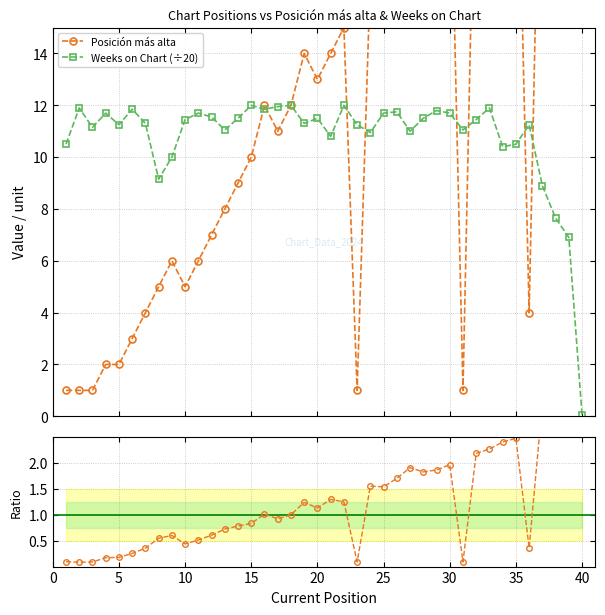

What is the highest value of the Weeks on Chart (÷20) series?

12.0